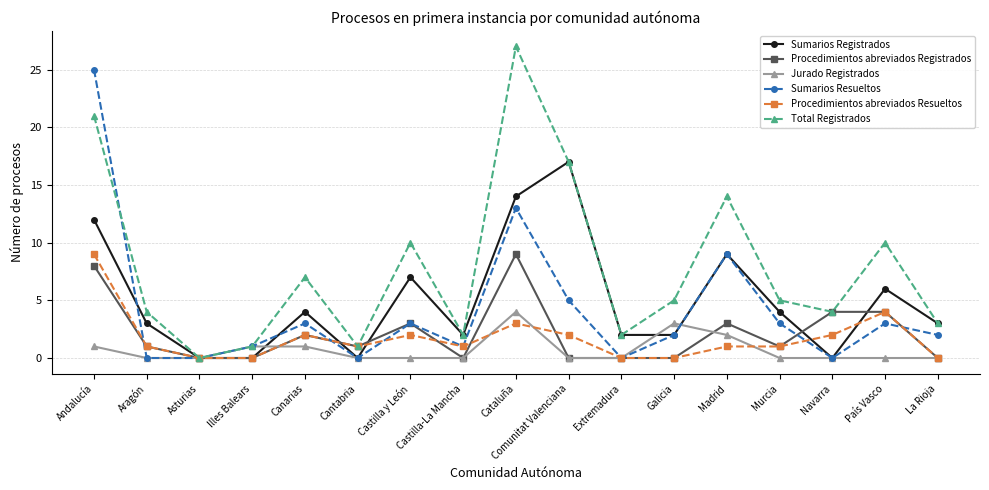

At how many categories does at least one series exceed 19?

2